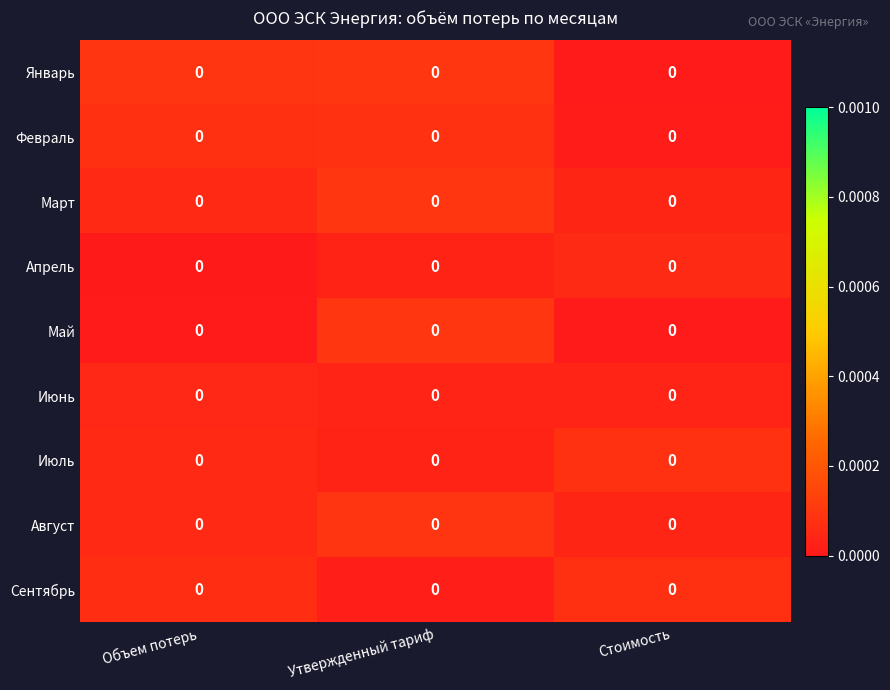

Between Стоимость and Утвержденный тариф, which is larger?

Утвержденный тариф